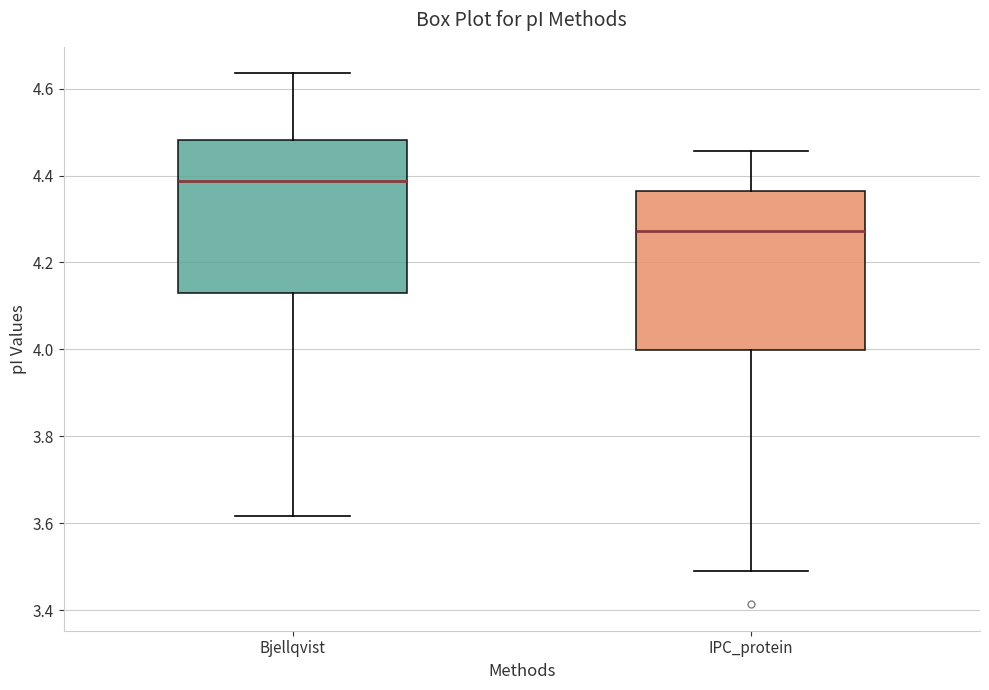

Which box's median line is the highest?

Bjellqvist